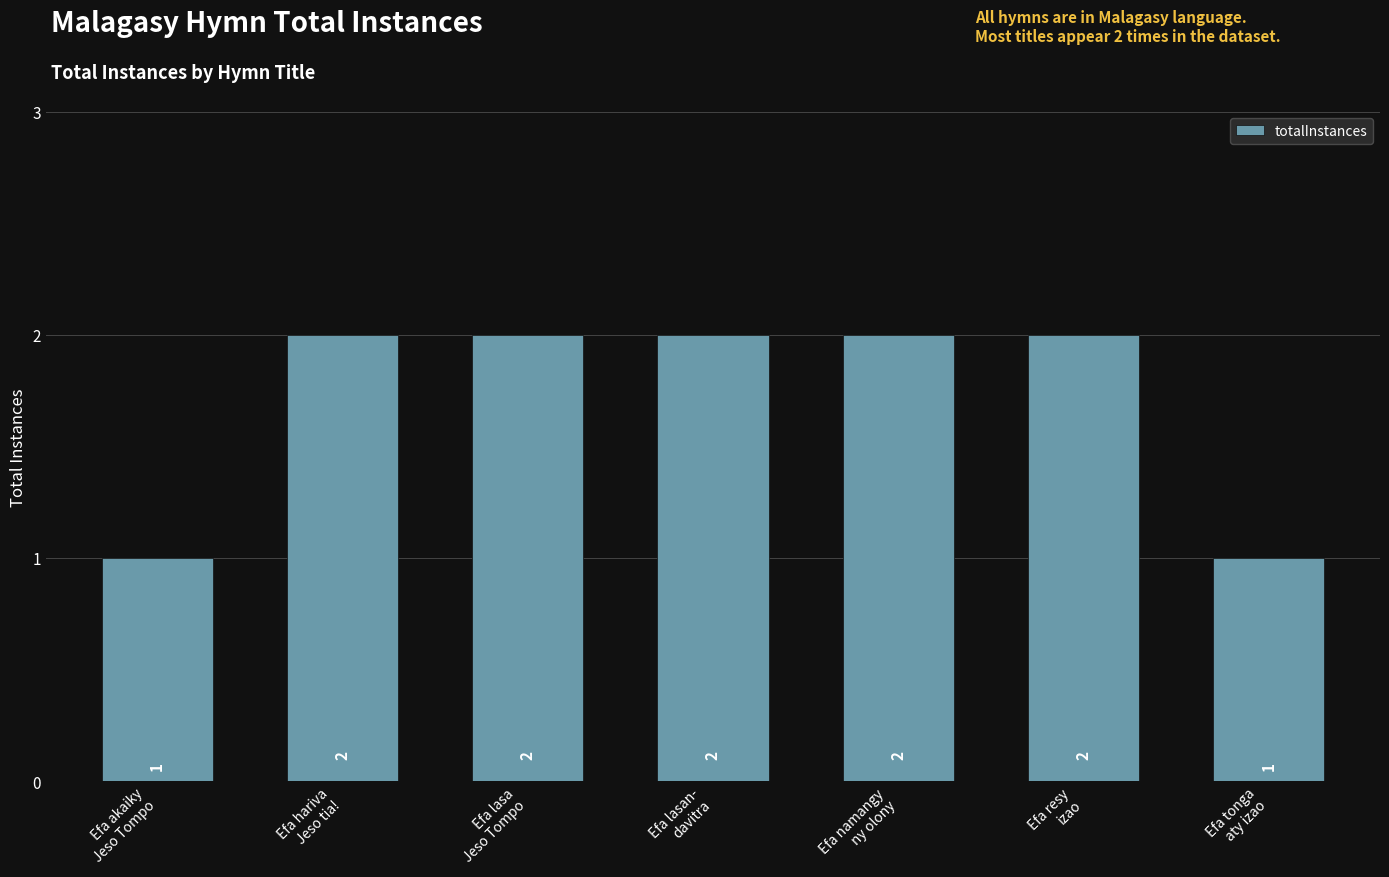

How many values are between 1 and 2?

7